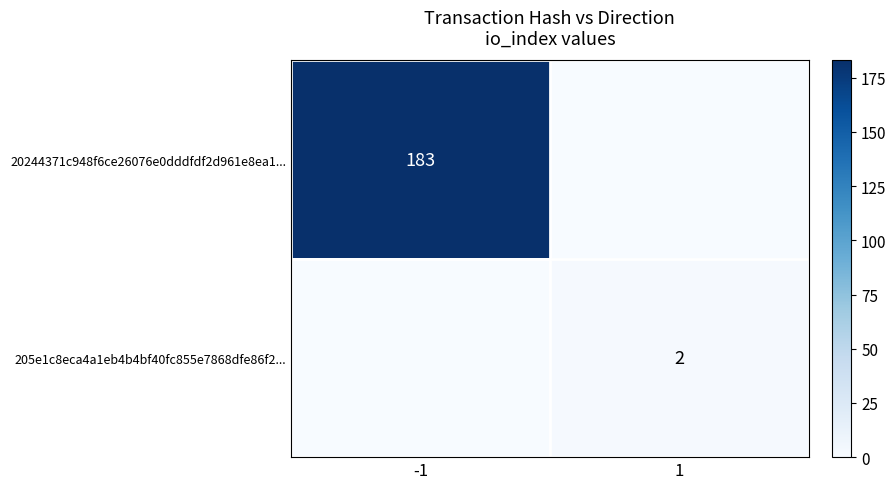

How many data points does each series have?

2